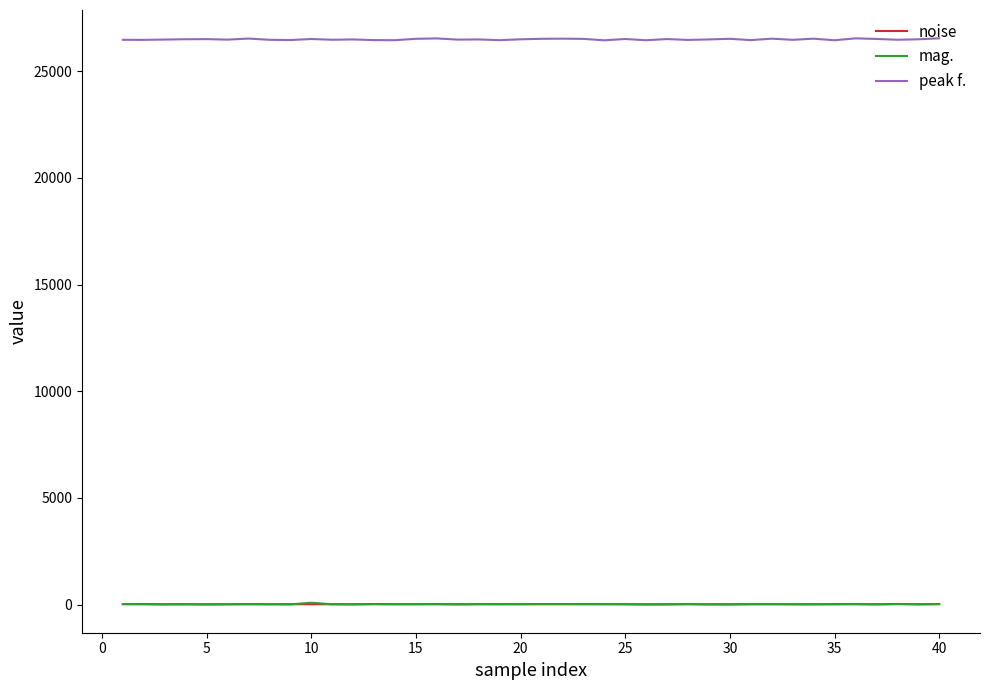

What is the maximum value shown in the chart?

26543.0